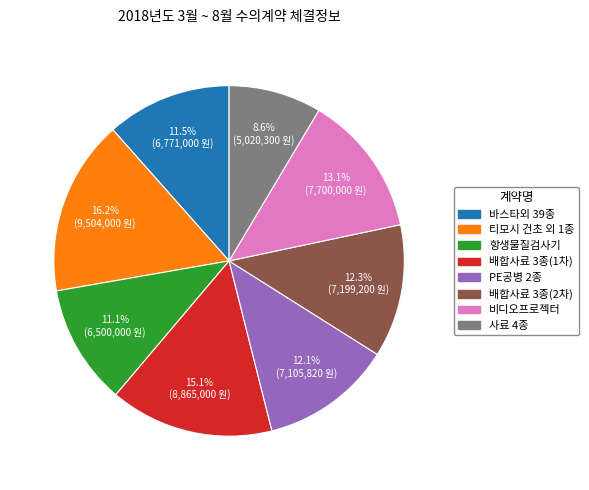

Is there a majority slice in this chart?

No